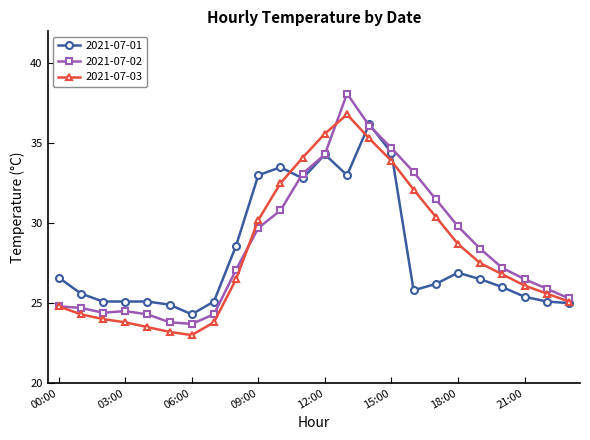

True or false: 2021-07-01 has more than 0 interior local peaks.

True